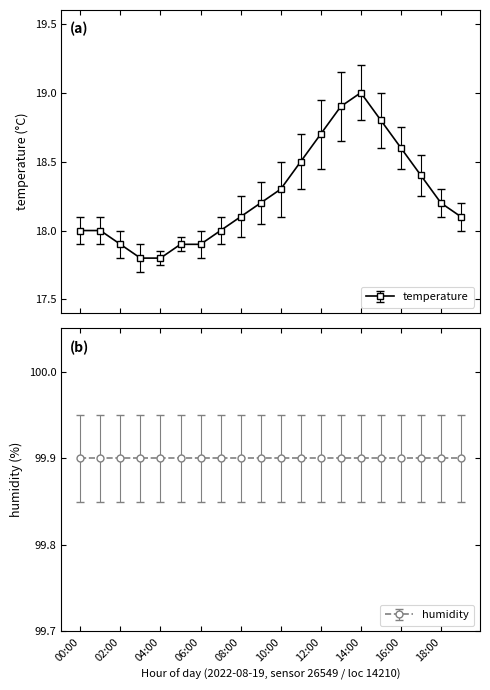

How many lines are shown in the chart?

1